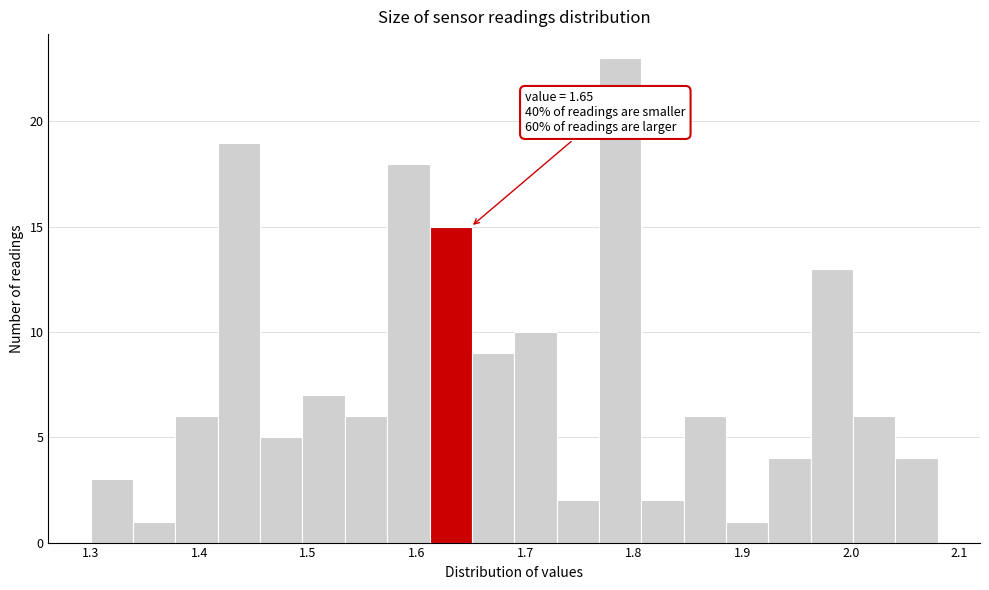

Around what value on the x-axis is the tallest bar? Give the approximate position of its centre, as read against the axis.

1.79